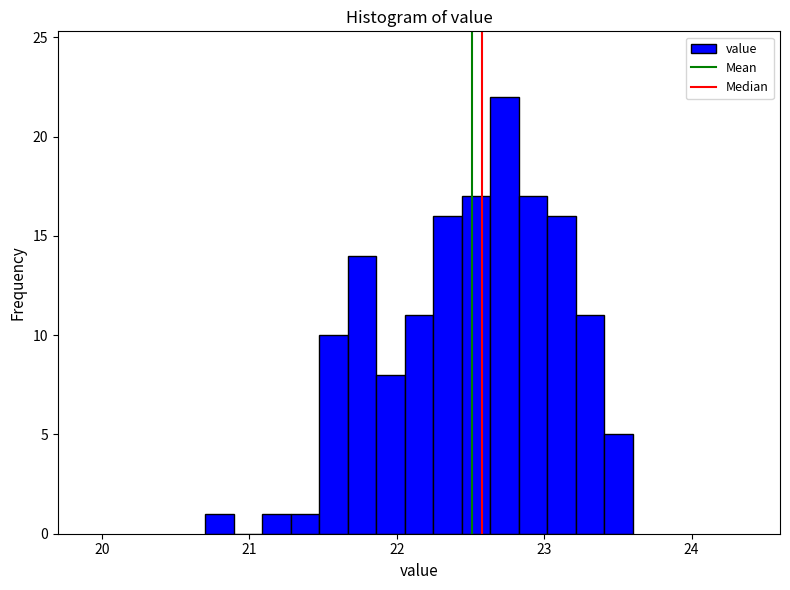

Read against the x-axis, roughly where is the centre of the tallest bar?

22.7